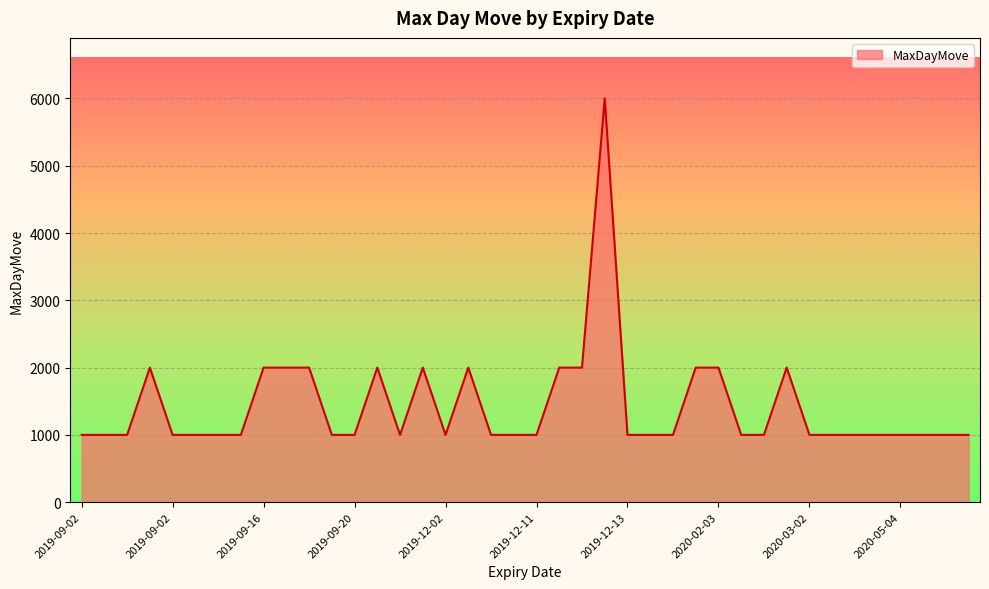

What is the difference between the maximum and minimum values?

5000